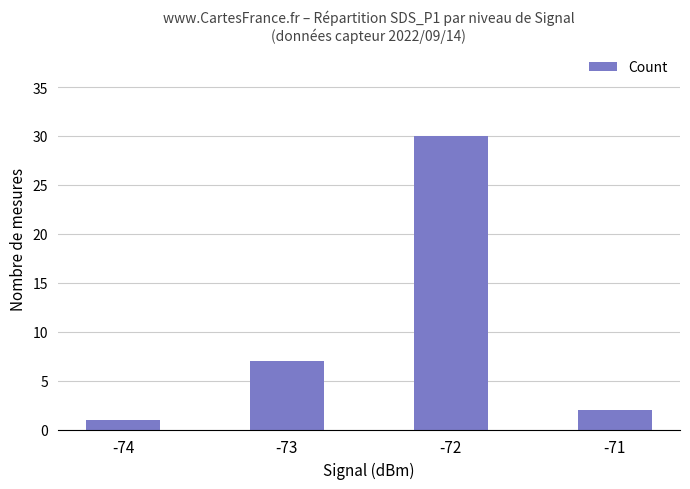

Rank the categories by value from highest to lowest.

-72, -73, -71, -74